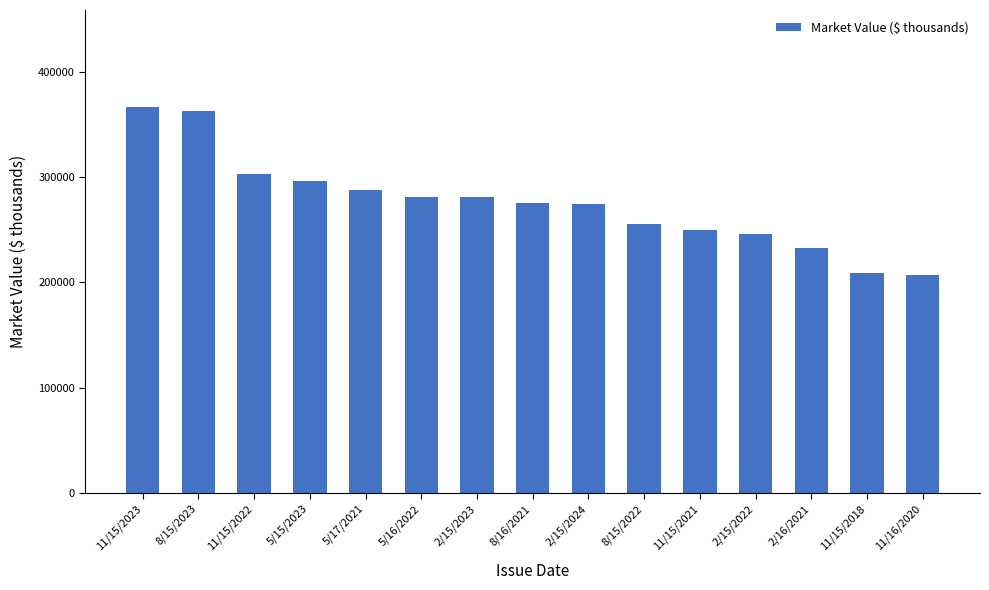

What is the difference between the maximum and second lowest values?

158075